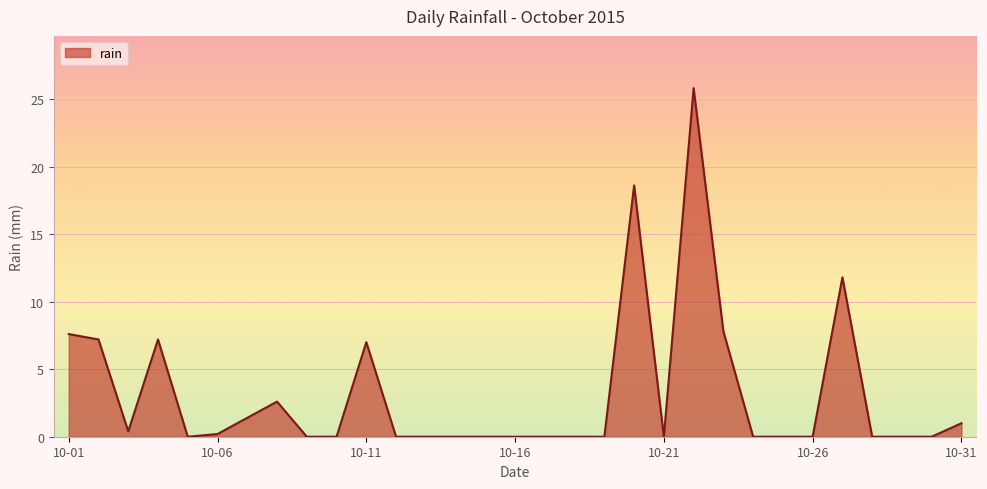

What is the maximum value shown in the chart?

25.8